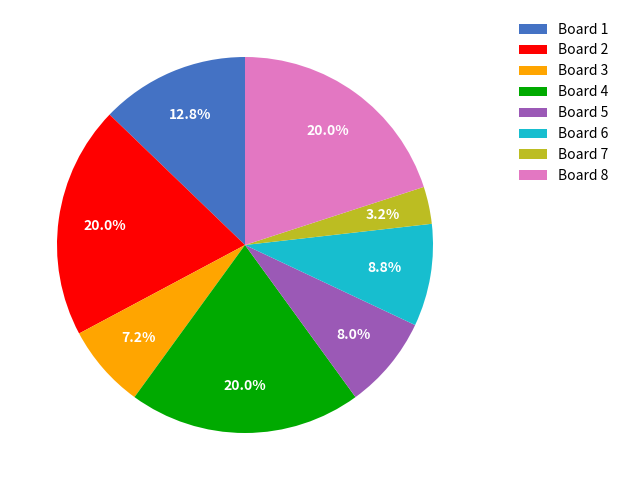

Which slice is the smallest?

Board 7